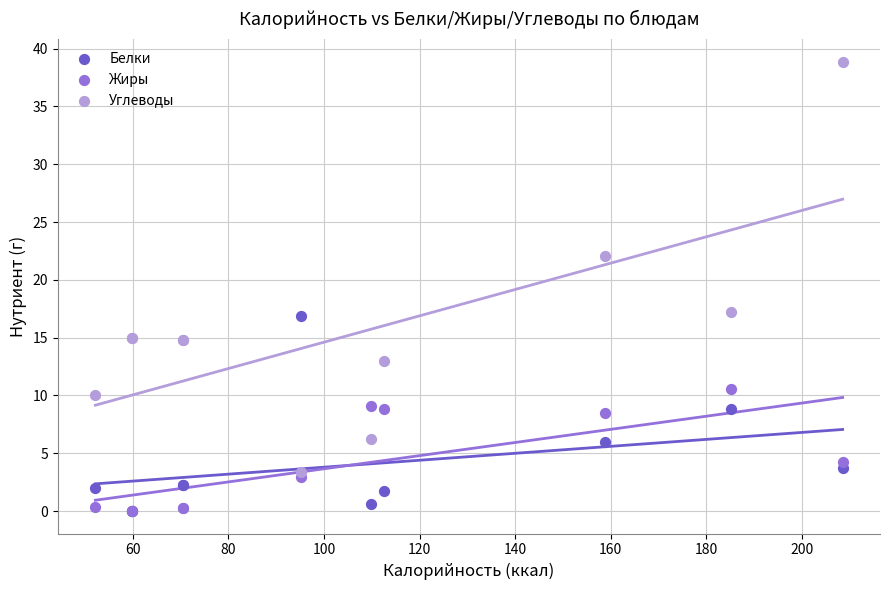

In the Углеводы series, what Y value is closest to 21?

22.0